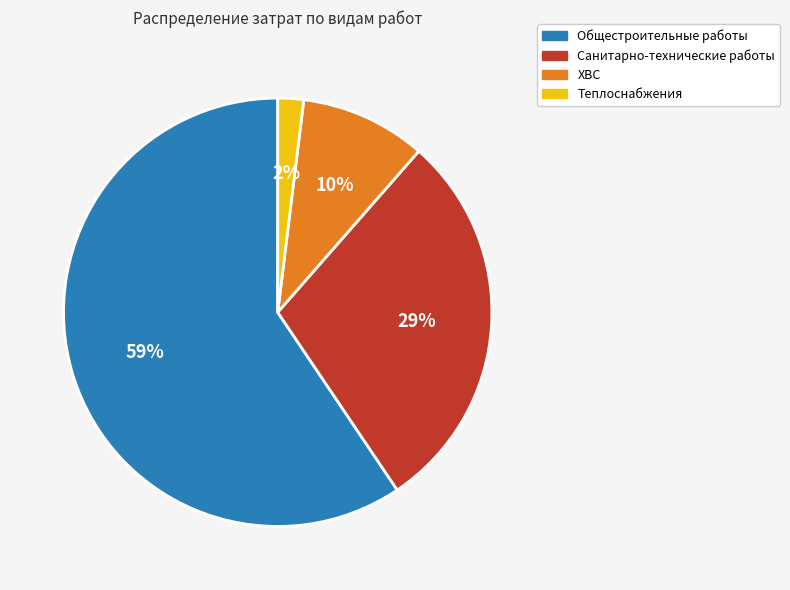

To the nearest percent, what is the difference between the largest and smallest slice percentages?

57%